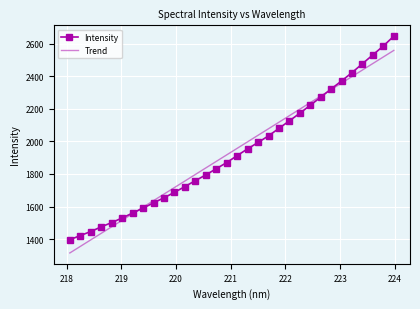

What is the maximum value shown in the chart?

2647.0